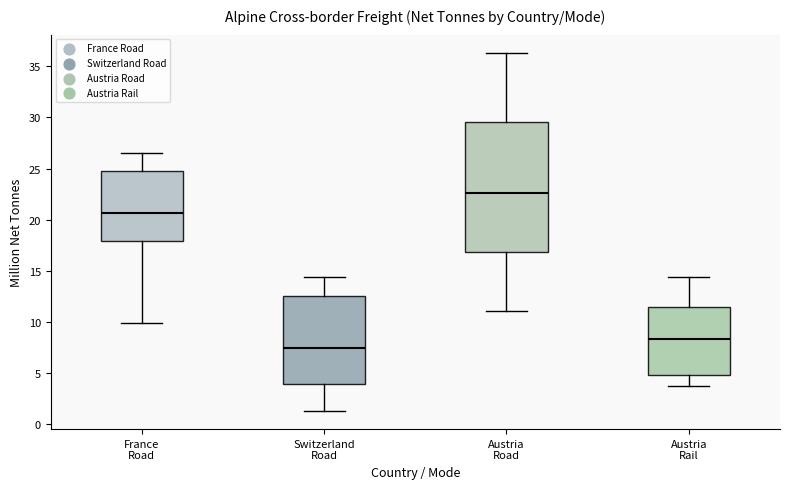

Reading left to right, transcribe this box plot: for each box, give where its median line is, the range the box spans, and where its two whiskers end, as read against the y-axis. The values are not printed on the chart, so give them approximately, as read against the axis.

France Road: median 20.5, box 18.0 to 24.5, whiskers 10.0 to 26.5
Switzerland Road: median 7.5, box 4.0 to 12.5, whiskers 1.5 to 14.5
Austria Road: median 22.5, box 17.0 to 29.5, whiskers 11.0 to 36.5
Austria Rail: median 8.5, box 5.0 to 11.5, whiskers 3.5 to 14.5